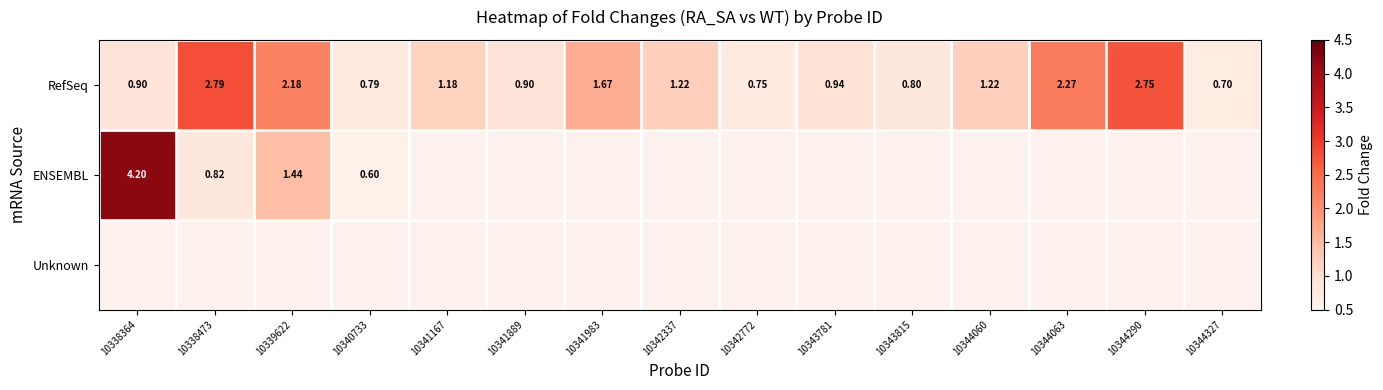

Between 10342337 and 10340733, which is larger?

10342337